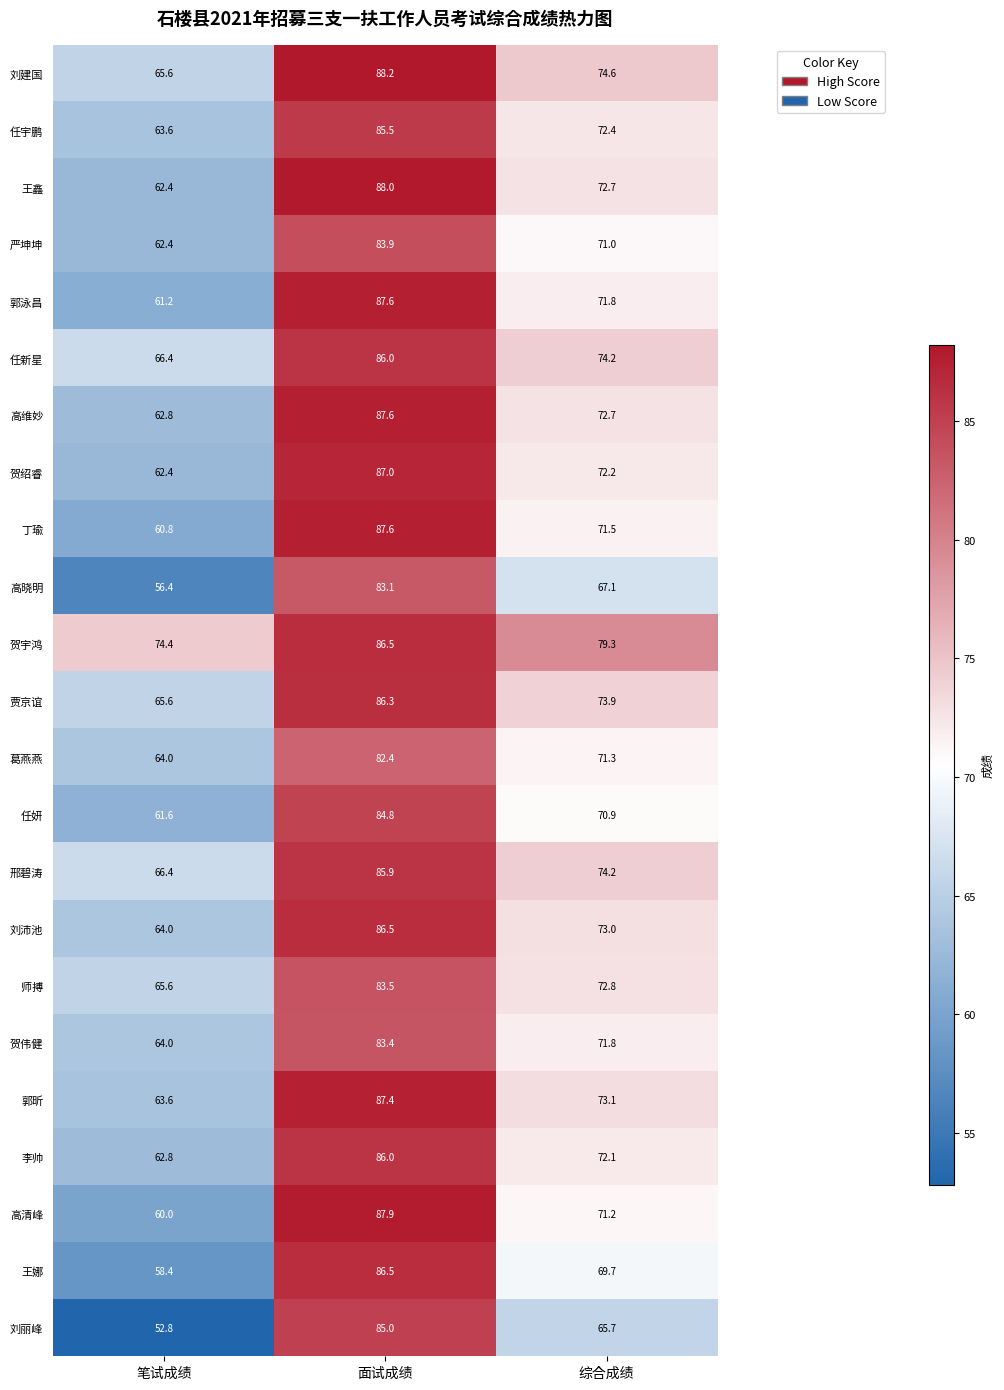

Count the number of data series in this chart.

23